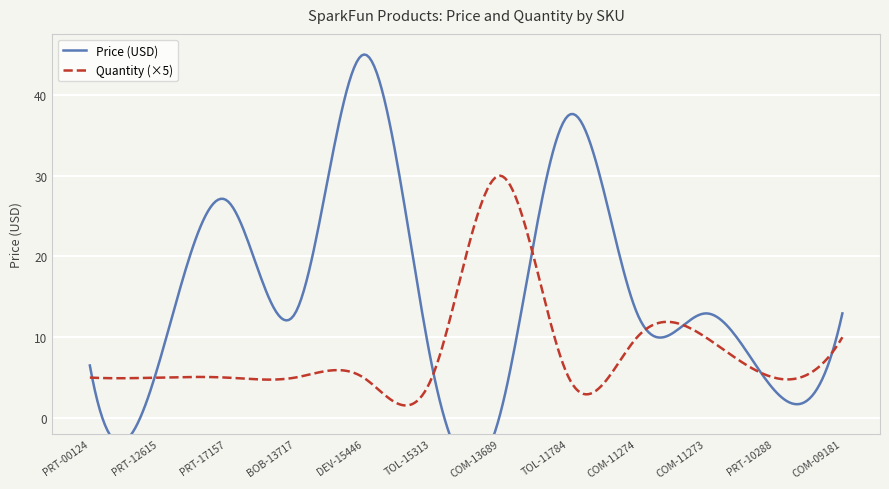

What is the value of the Price (USD) point at the 12th from the left?

12.9